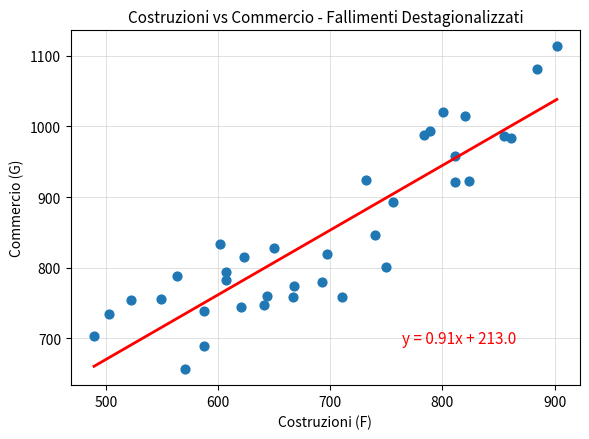

What is the range of Y values (max minus min)?

456.3